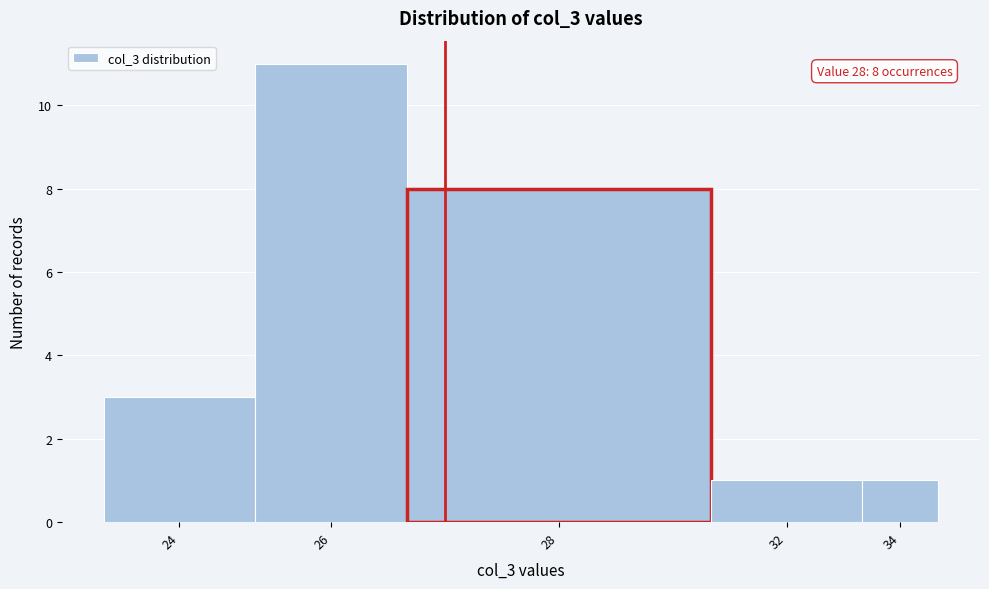

Reading left to right, list all the values displayed in this chart.

3	11	8	1	1